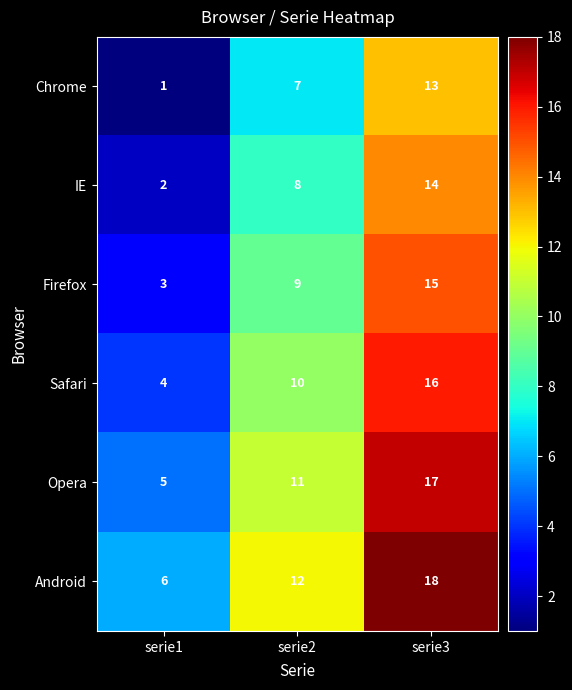

How many categories are shown in the chart?

3